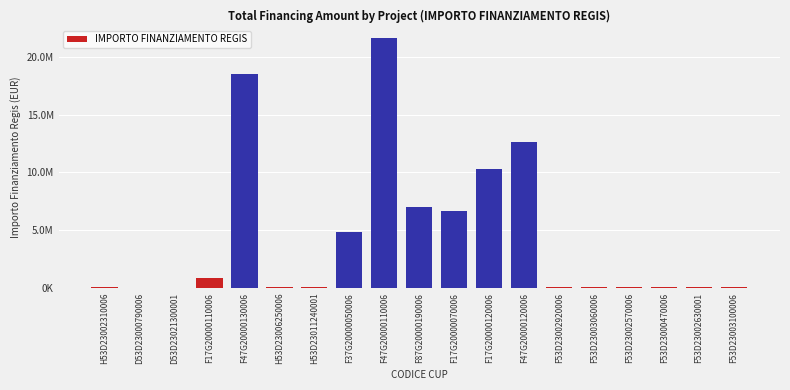

What is the difference between the maximum and minimum values?

21589580.0